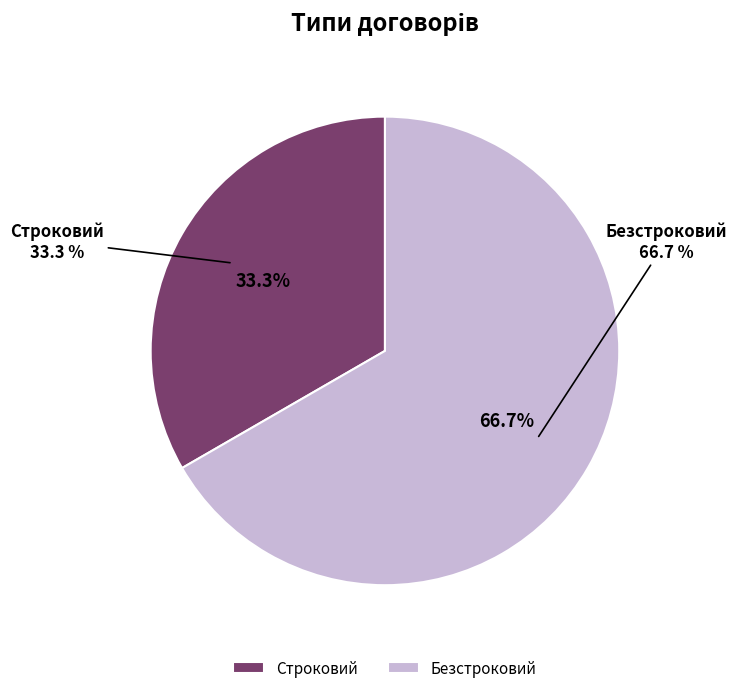

Is the sum of Строковий and Безстроковий greater than half?

Yes